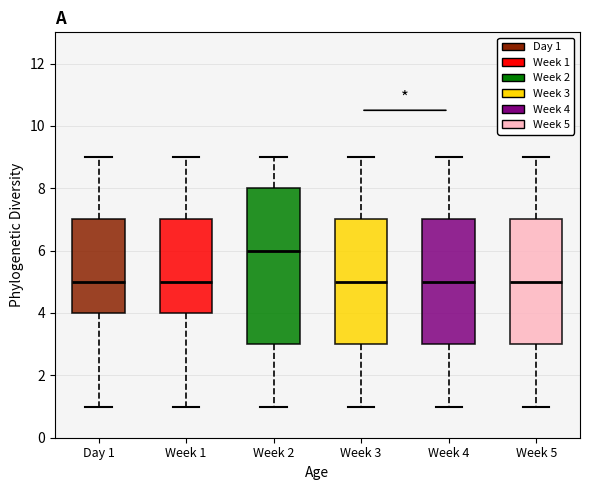

Reading left to right, read every box against the y-axis: the position of its median line, the range the box covers, and the ends of its whiskers. The values are not printed on the chart, so give them approximately, as read against the axis.

Day 1: median 5, box 4 to 7, whiskers 1 to 9
Week 1: median 5, box 4 to 7, whiskers 1 to 9
Week 2: median 6, box 3 to 8, whiskers 1 to 9
Week 3: median 5, box 3 to 7, whiskers 1 to 9
Week 4: median 5, box 3 to 7, whiskers 1 to 9
Week 5: median 5, box 3 to 7, whiskers 1 to 9